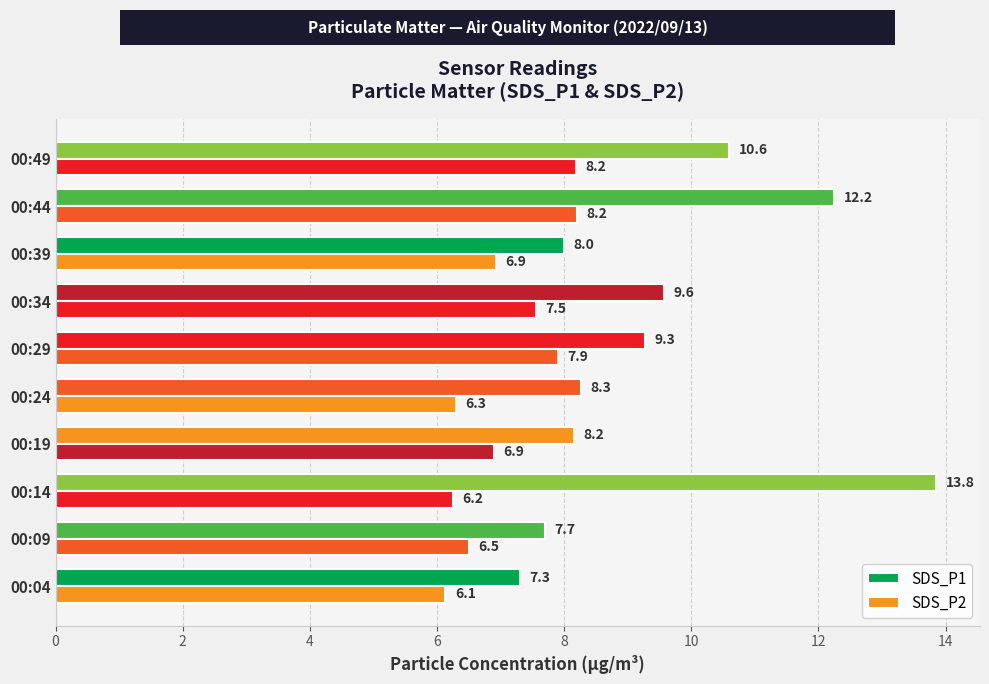

Which series has the widest spread of values?

SDS_P1